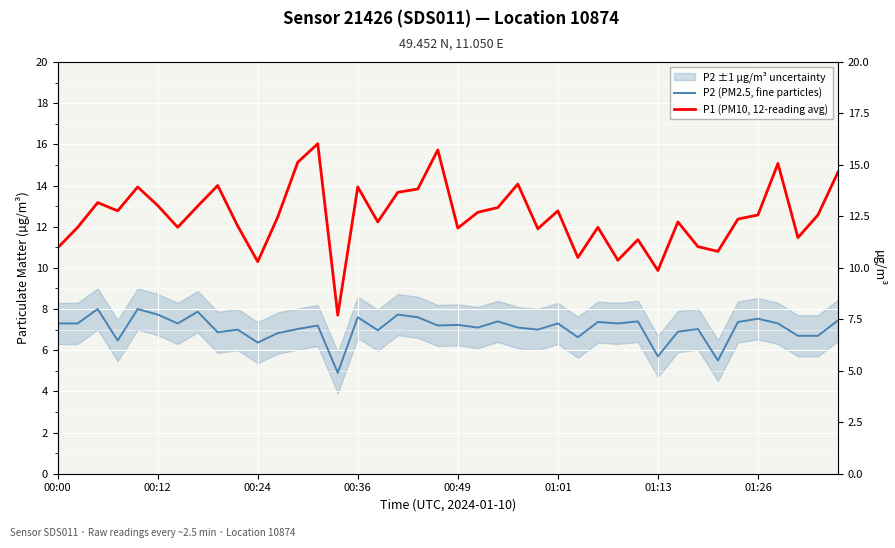

Where is P1 (PM10, 12-reading avg) nearest to the value 11?

00:00